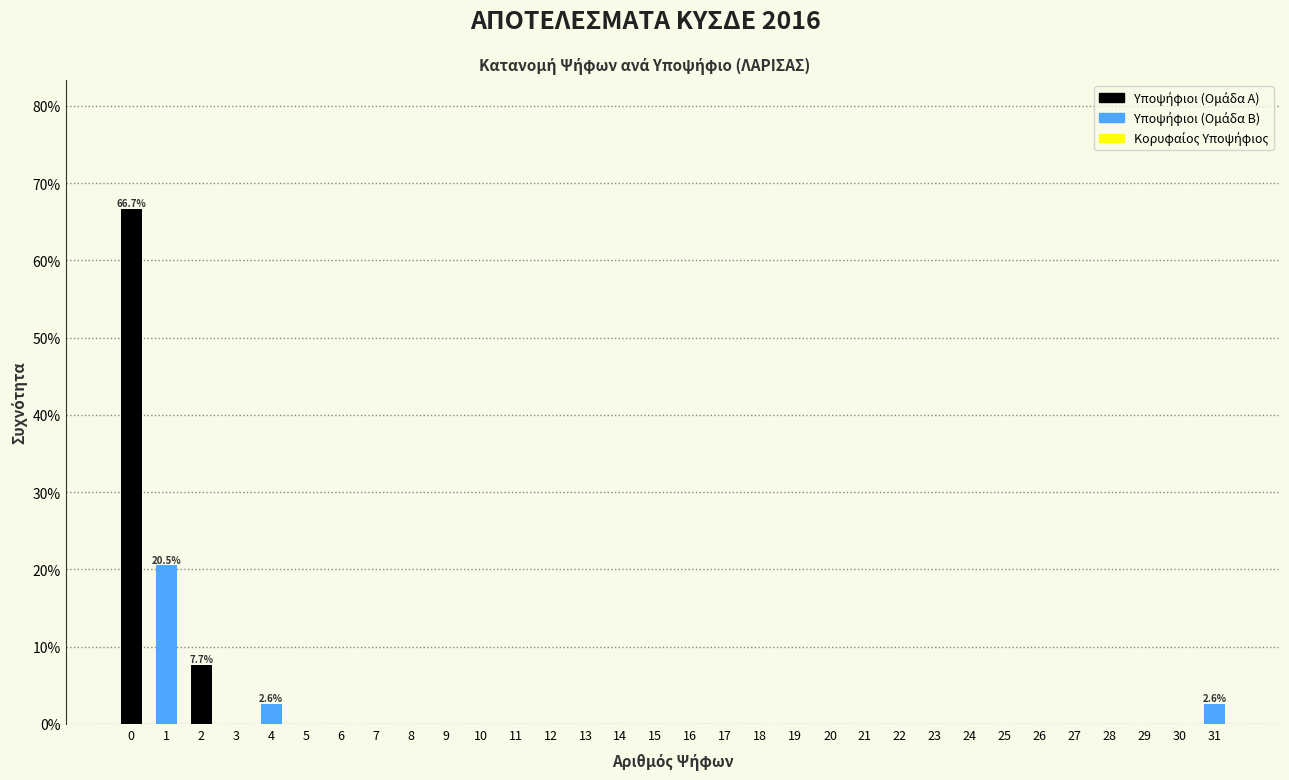

What is the sum of all values?

100.0